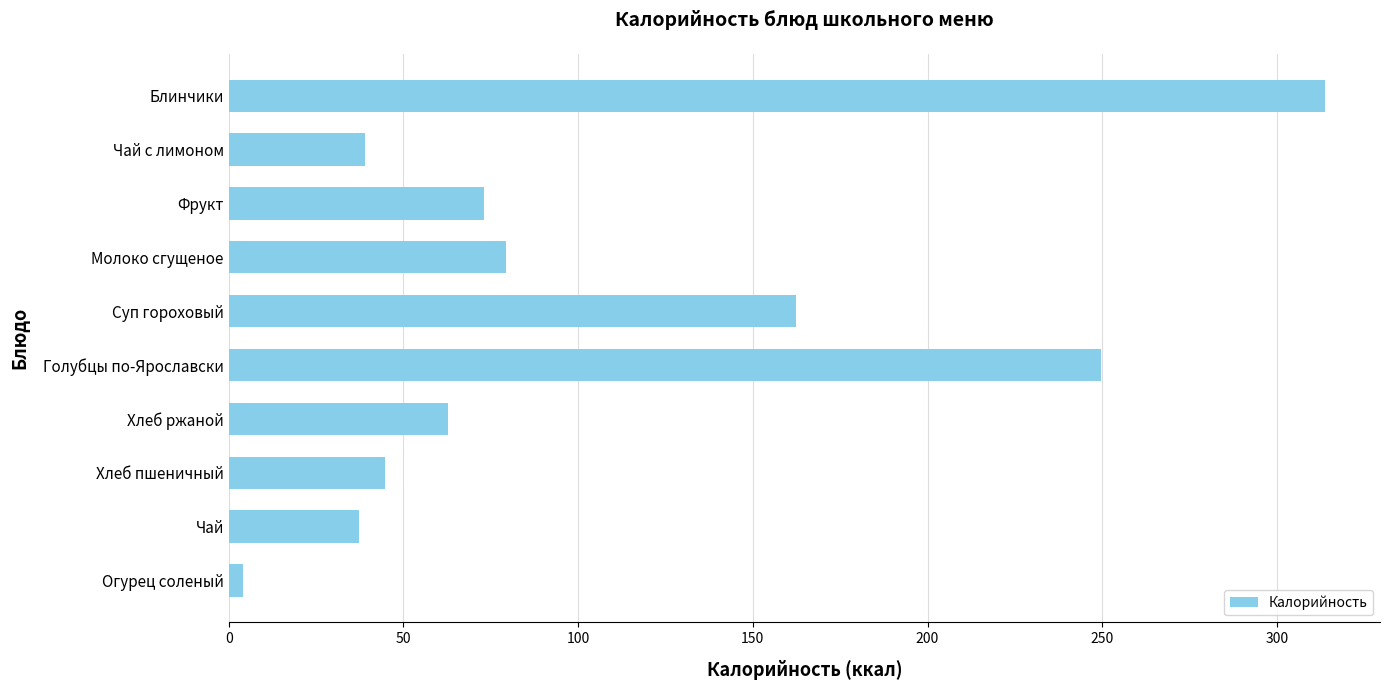

What is the difference between the maximum and minimum values?

309.6